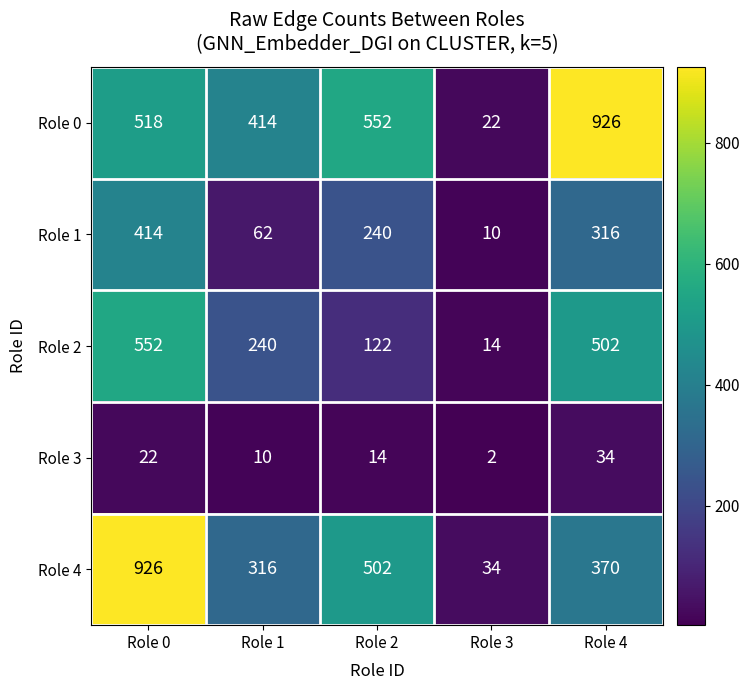

Rank the series at Role 2 from lowest to highest value.

Role 3, Role 2, Role 1, Role 4, Role 0